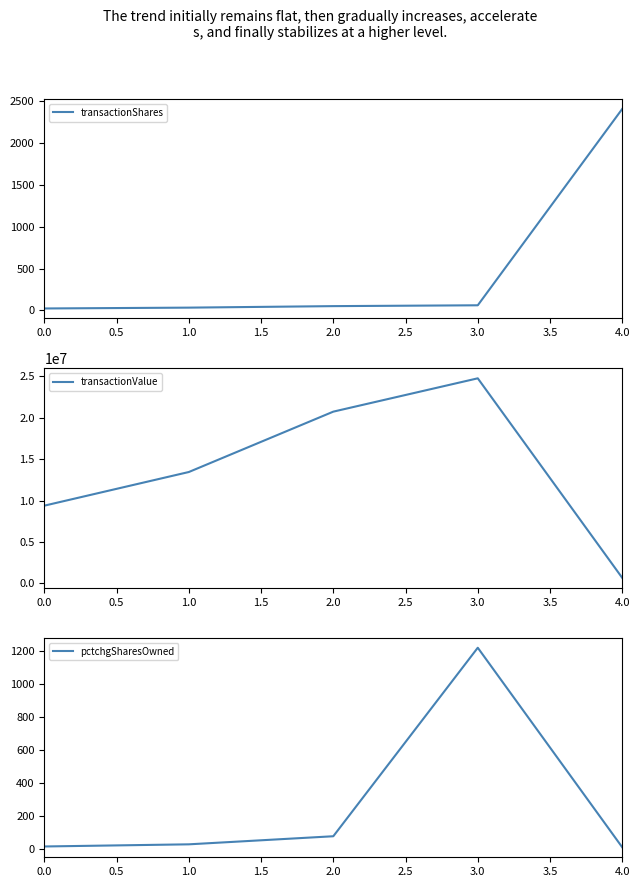

What is the sum of the pctchgSharesOwned values at 0.0 and 2.0?

92